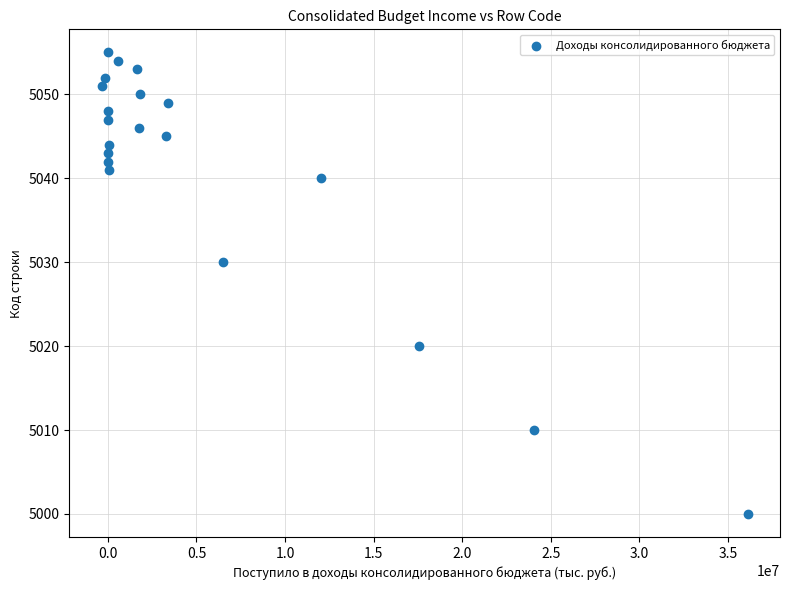

What is the range of Y values (max minus min)?

55